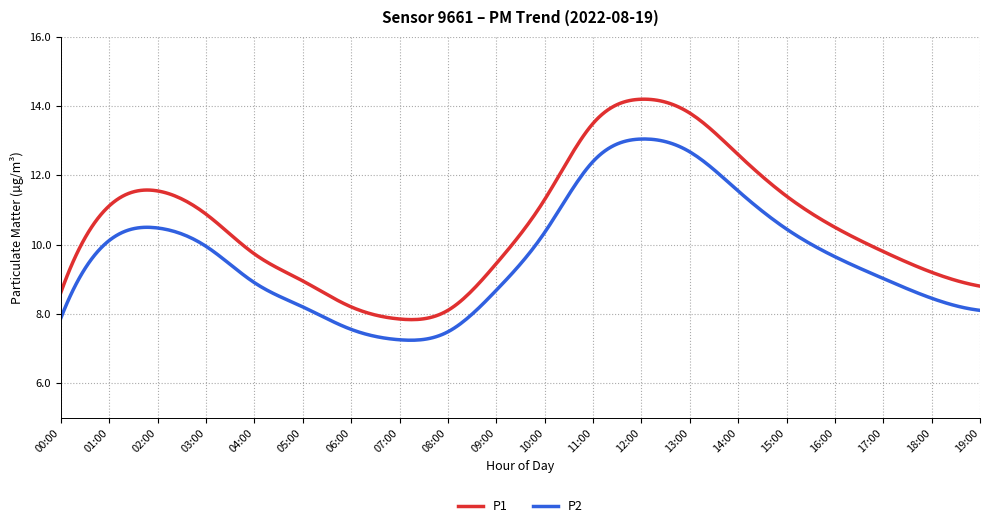

Which series has the widest spread of values?

P1